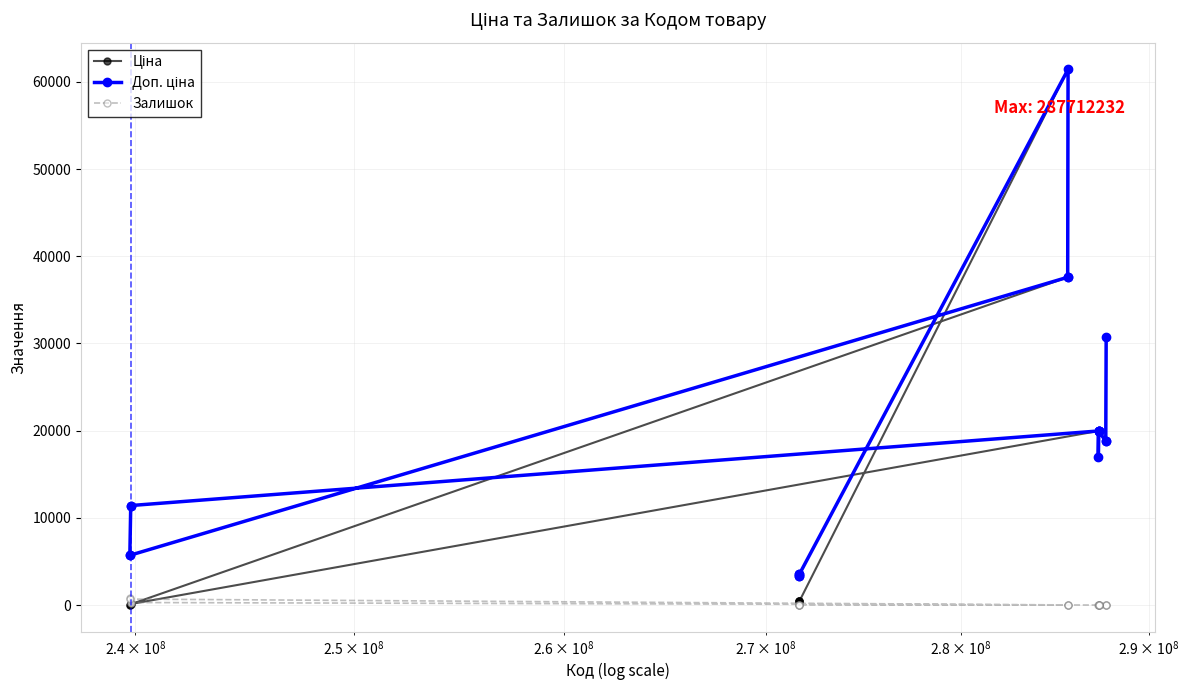

What is the greatest value displayed?

61434.3